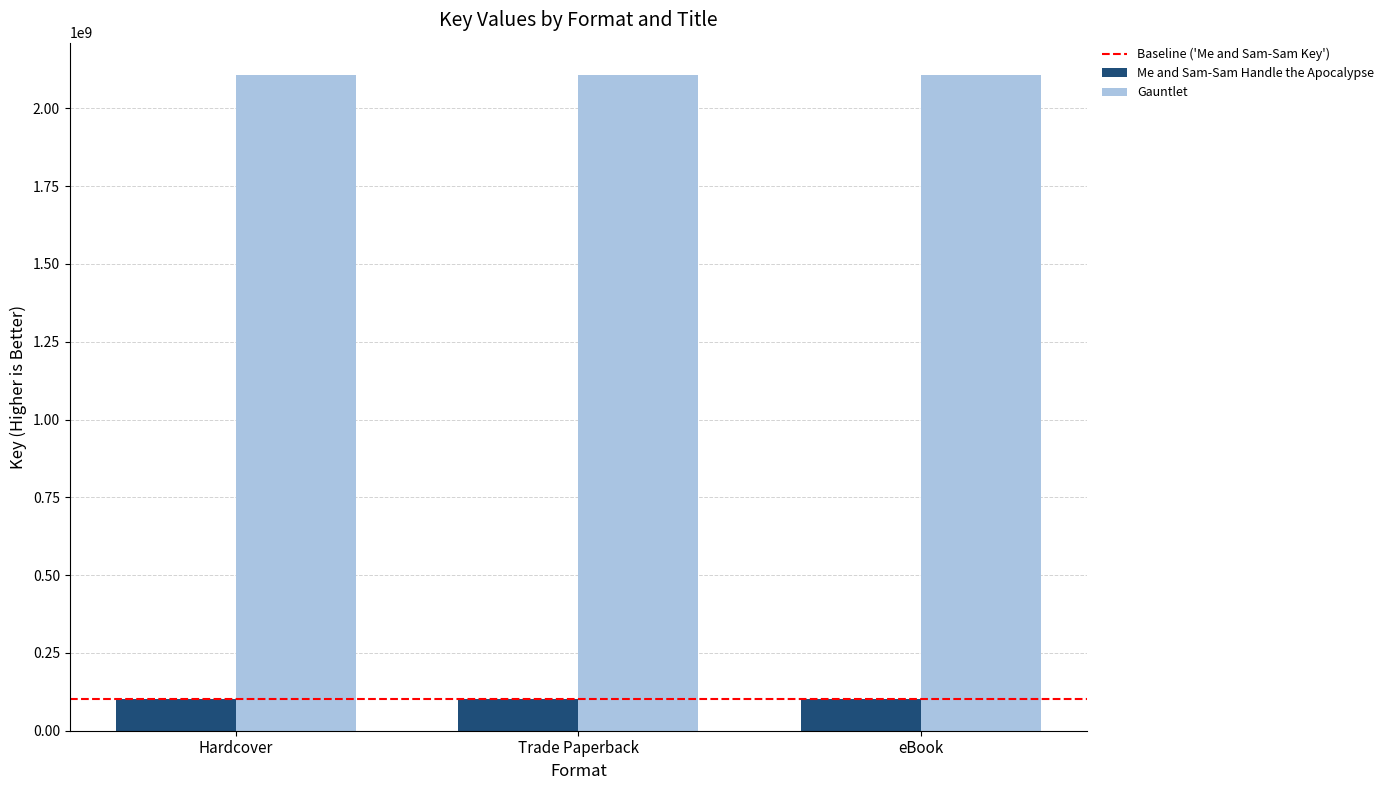

Reading left to right, what are all the values shown in this chart?

Me and Sam-Sam Handle the Apocalypse: Hardcover=101112758	Trade Paperback=101112758	eBook=101112758
Gauntlet: Hardcover=2105807823	Trade Paperback=2105807823	eBook=2105807823